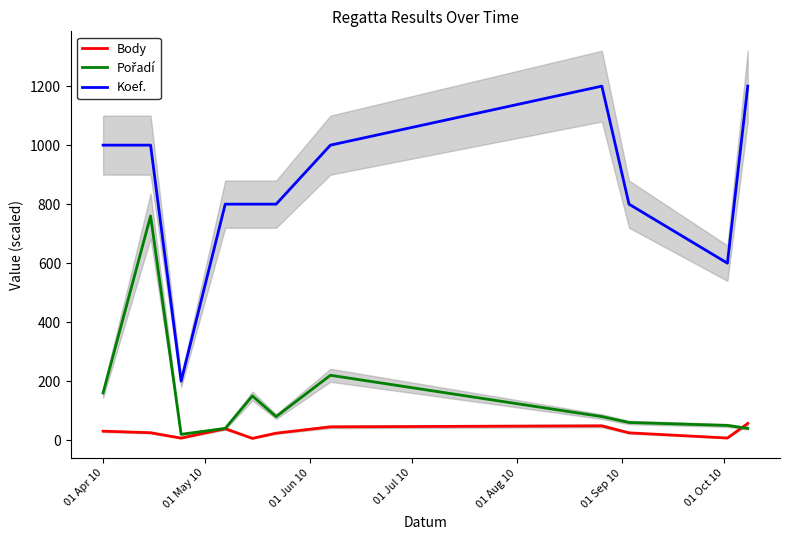

True or false: Body and Koef. intersect in this chart.

False